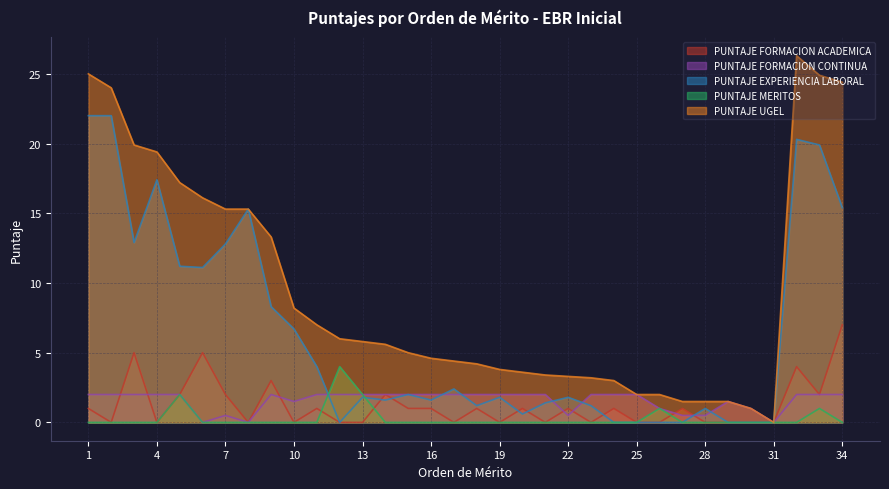

In PUNTAJE MERITOS, how many points are higher than both neighbors (excluding endpoints)?

4